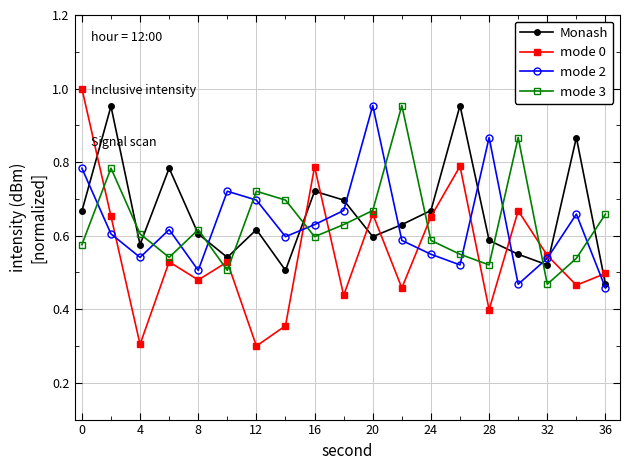

In mode 3, how many points are lower than both neighbors (excluding endpoints)?

5